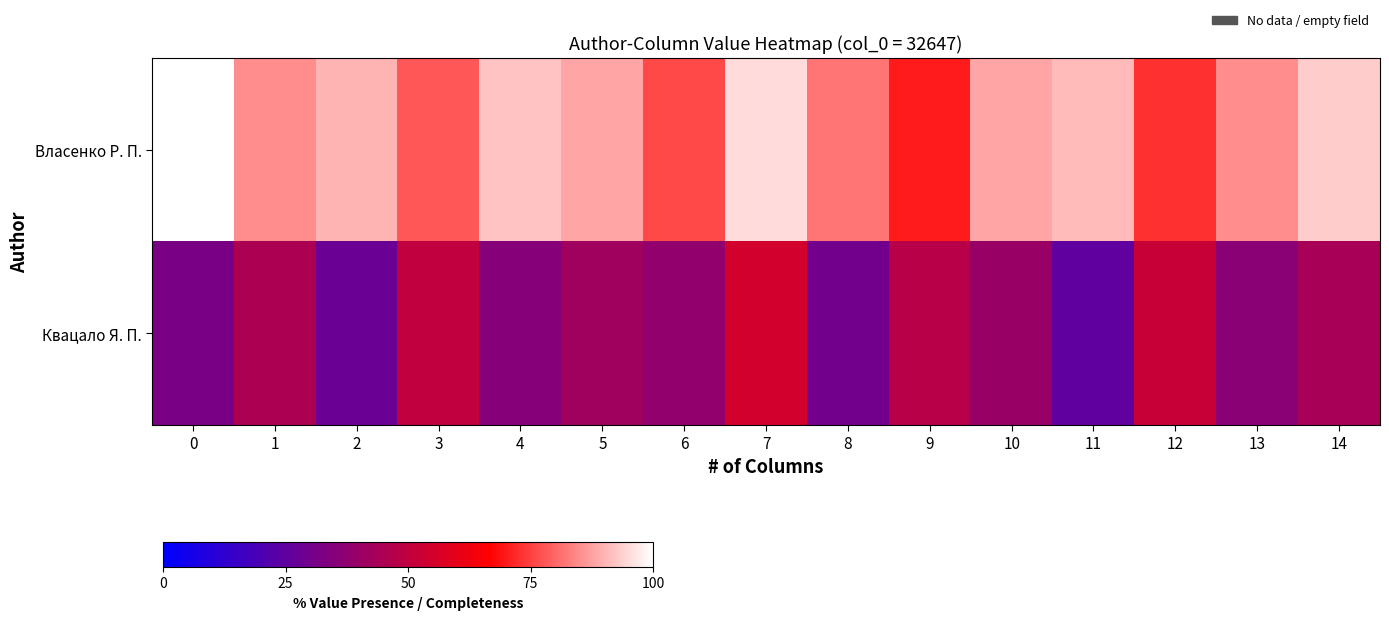

Reading left to right, extract all data points from this chart.

Власенко Р. П.: 0=100	1=85	2=90	3=78	4=92	5=88	6=76	7=95	8=82	9=70	10=88	11=91	12=73	13=85	14=93
Квацало Я. П.: 0=32	1=45	2=28	3=50	4=35	5=42	6=38	7=55	8=30	9=48	10=40	11=25	12=52	13=36	14=44